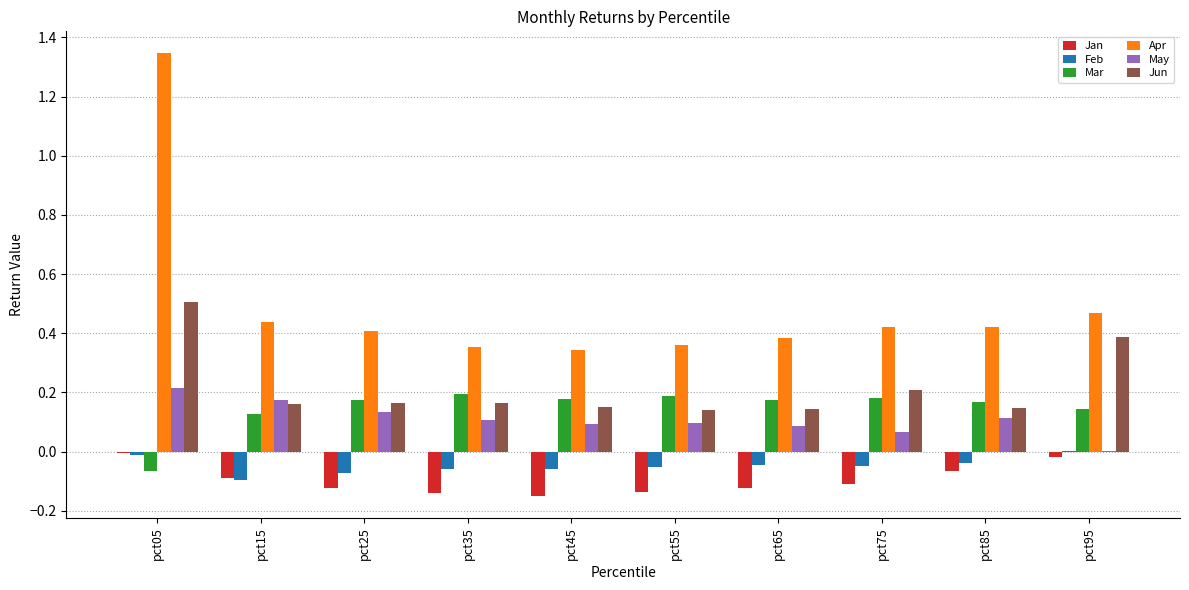

Between pct45 and pct75, which series saw the biggest shift?

Apr